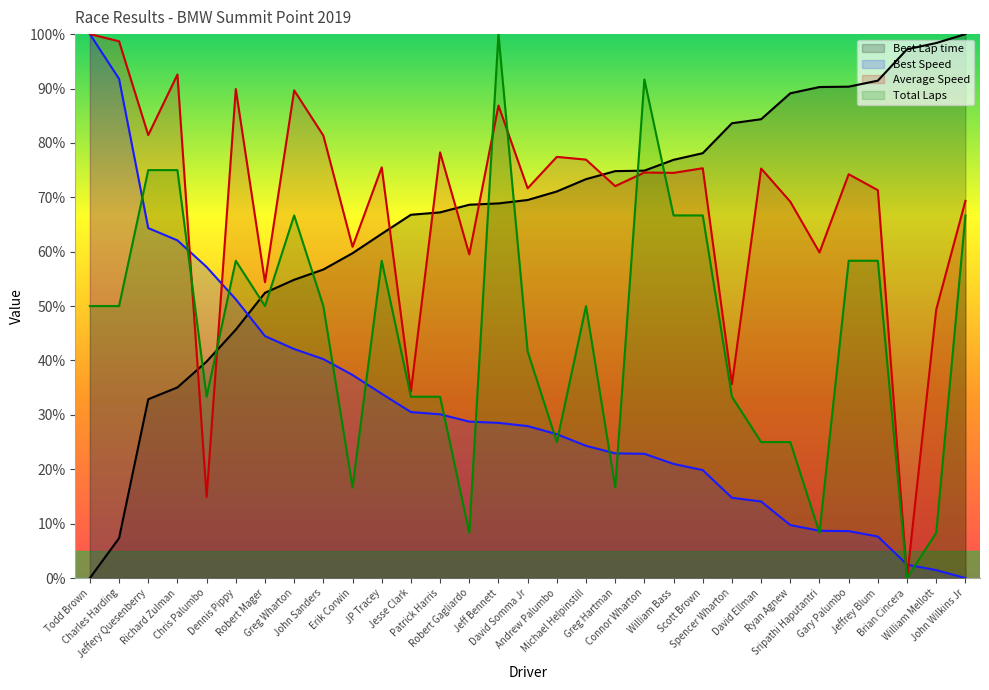

Which series has the largest total across all categories?

Average Speed